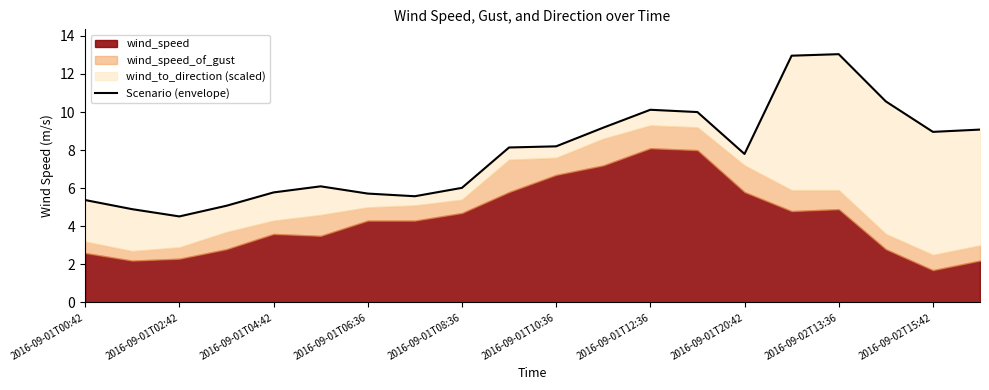

What is the maximum value shown in the chart?

13.0